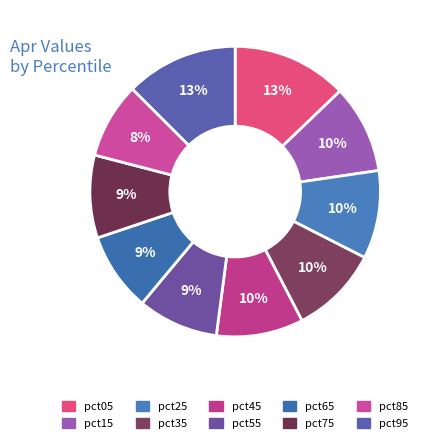

Count the number of slices in the pie.

10